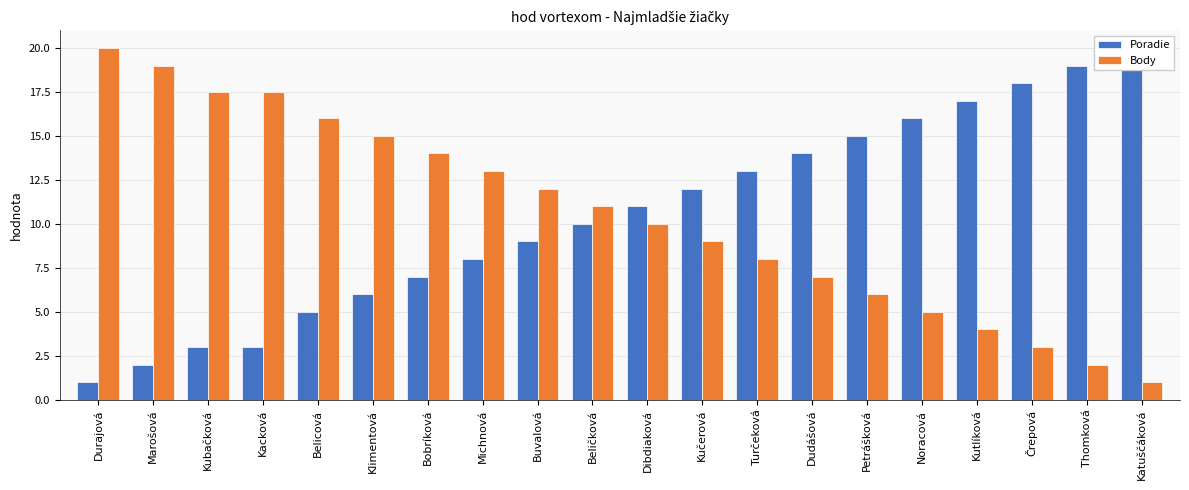

What is the sum of the Poradie values at Noracová and Petrášková?

31.0